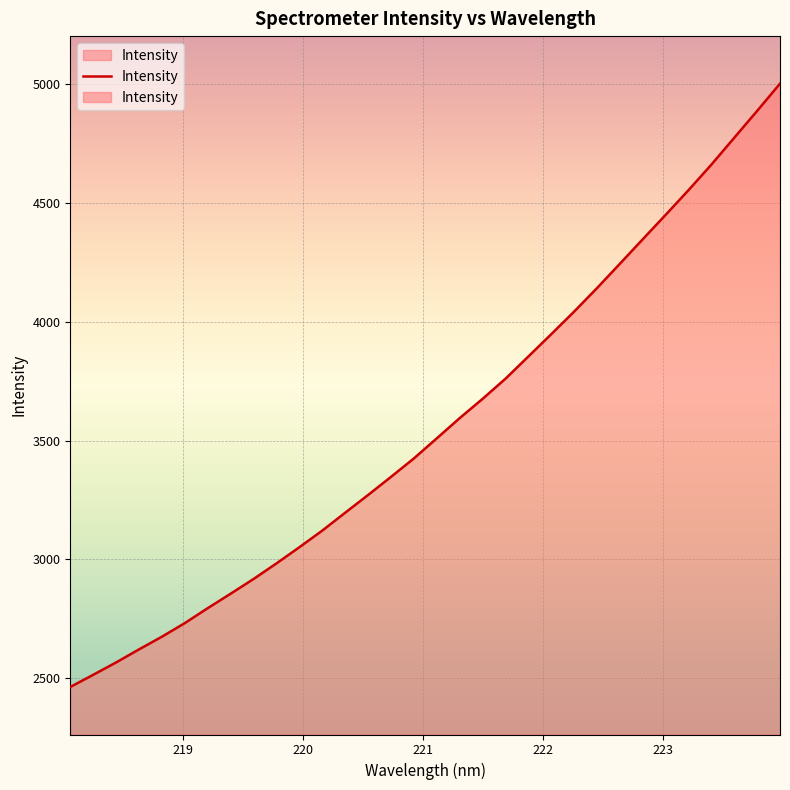

What is the value of the 13th point from the left?

3196.7